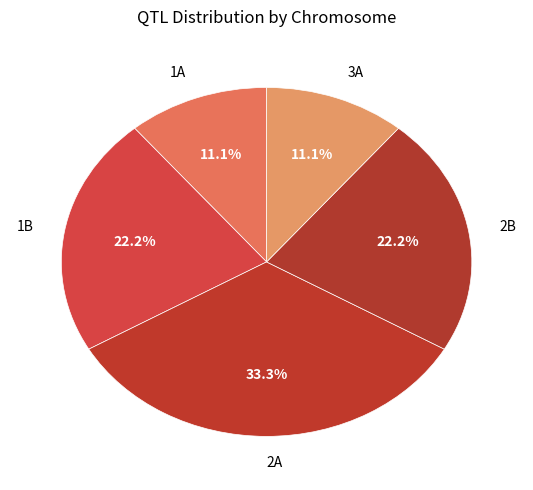

What is the ratio of the value at 2B to the value at 1A?

2.0